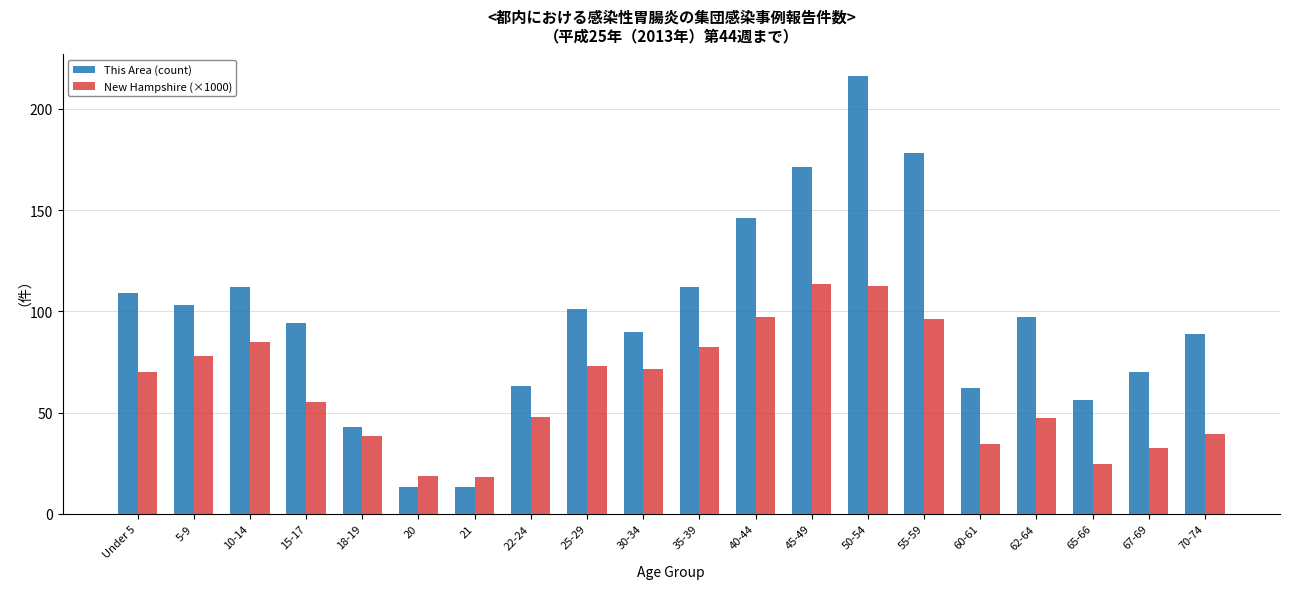

What is the lowest value of the This Area (count) series?

13.0